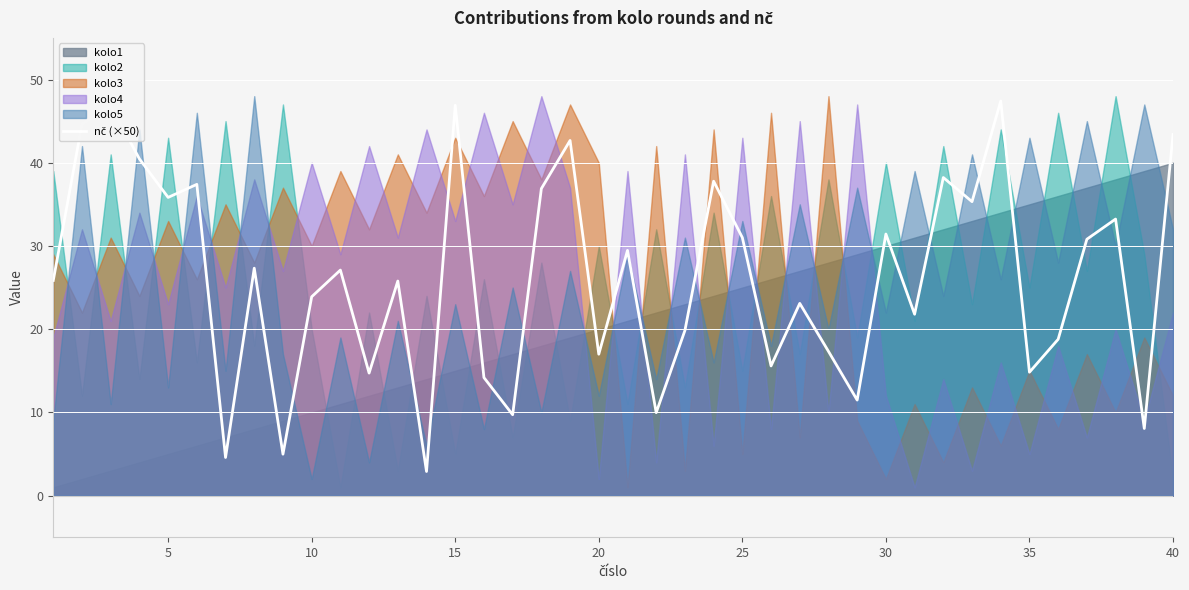

Reading left to right, what are all the values shown in this chart?

25.9	44.7	46.9	40.5	35.8	37.4	4.6	27.3	5.0	23.9	27.1	14.7	25.8	2.9	46.9	14.2	9.7	36.9	42.7	17.0	29.5	10.0	19.8	37.8	31.0	15.6	23.1	17.3	11.5	31.4	21.8	38.2	35.3	47.4	14.8	18.8	30.8	33.2	8.1	43.4